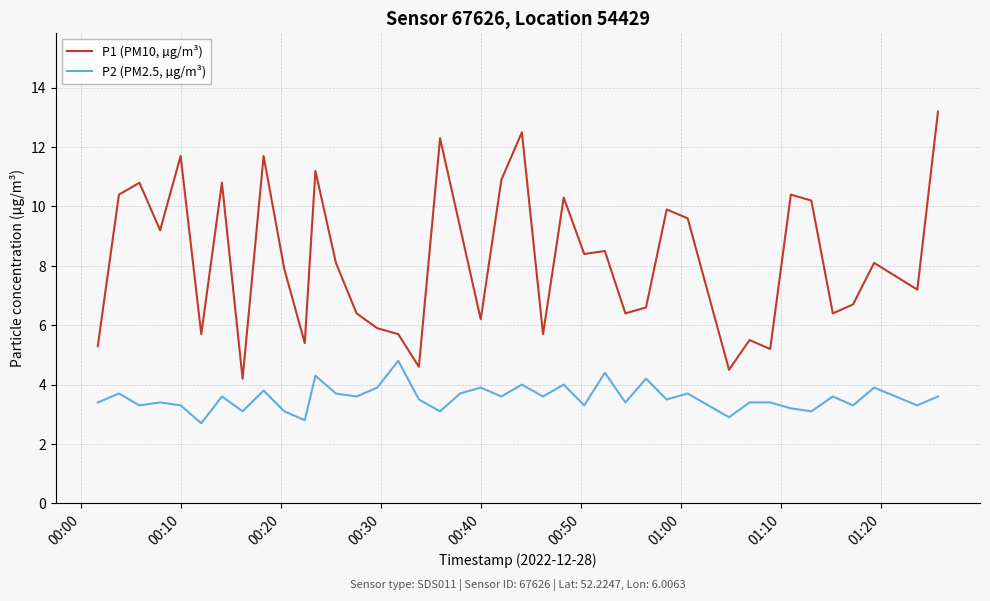

What is the greatest value displayed?

13.2